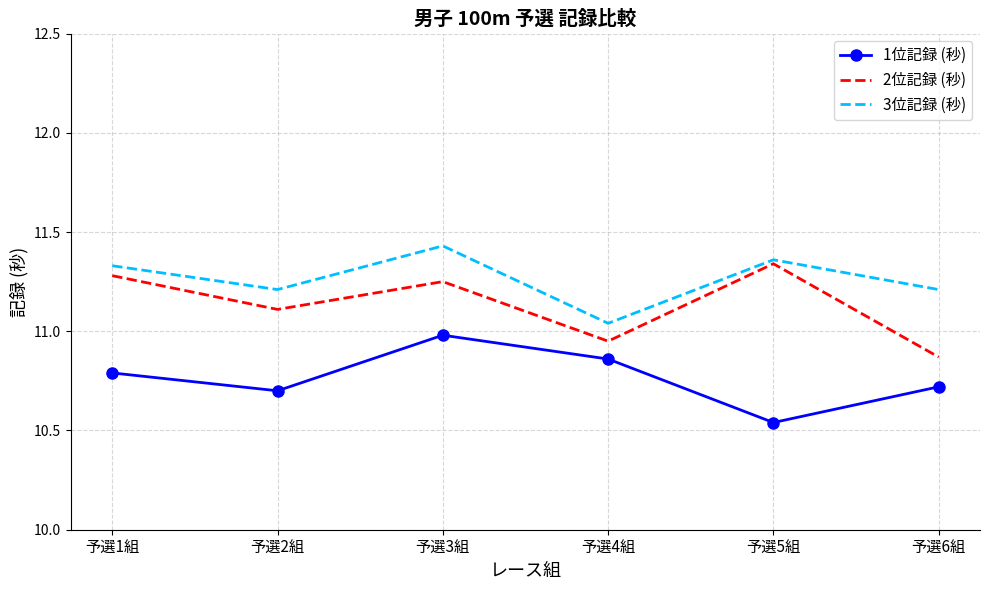

True or false: 2位記録 (秒) and 1位記録 (秒) intersect in this chart.

False